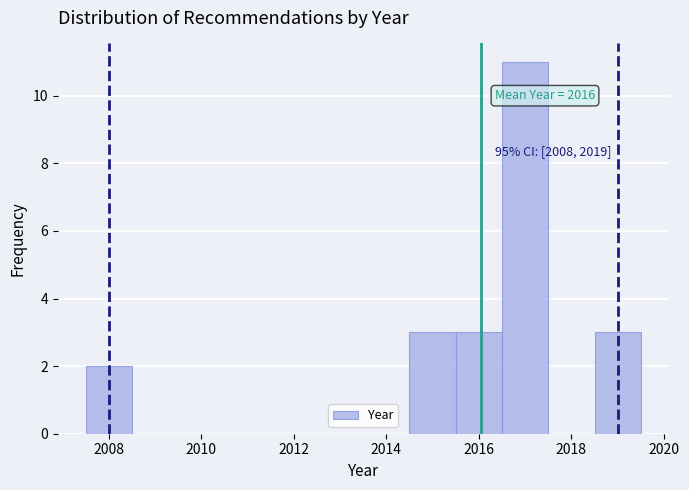

Over which range of the x-axis is the bar tallest?

2016.5 to 2017.5